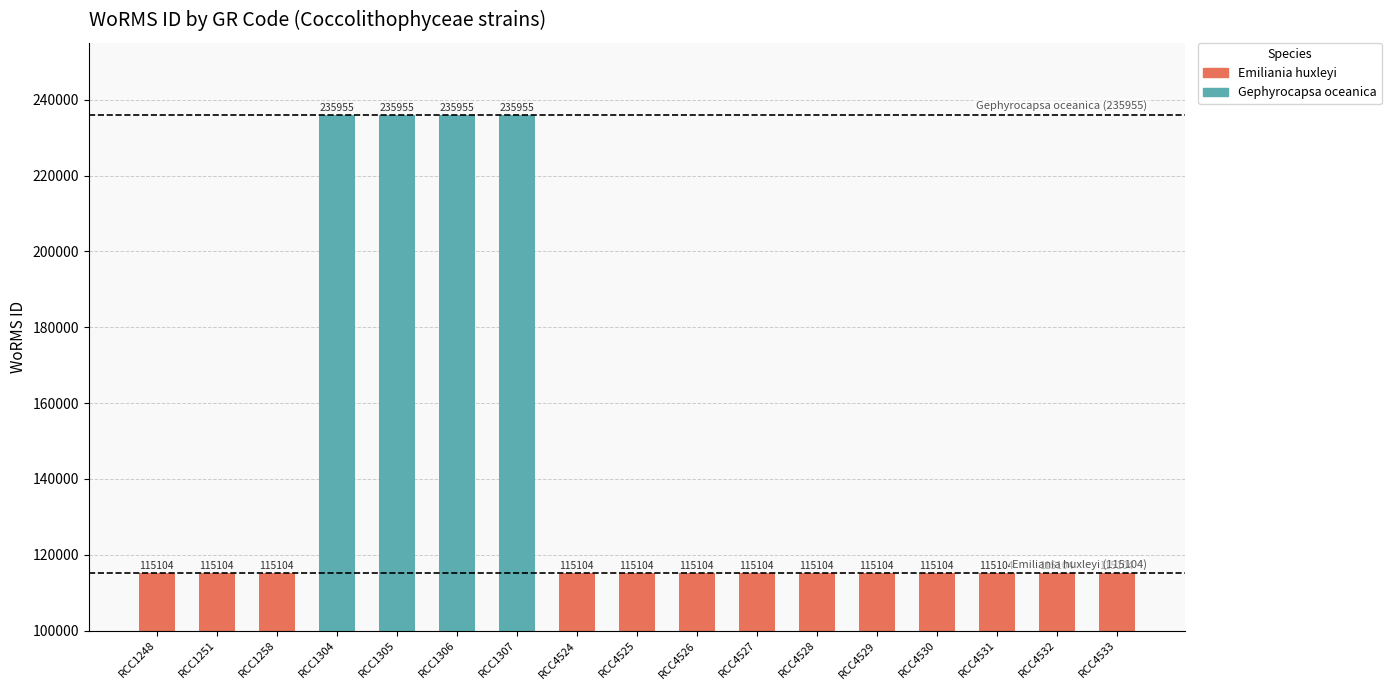

Are the bars horizontal?

No